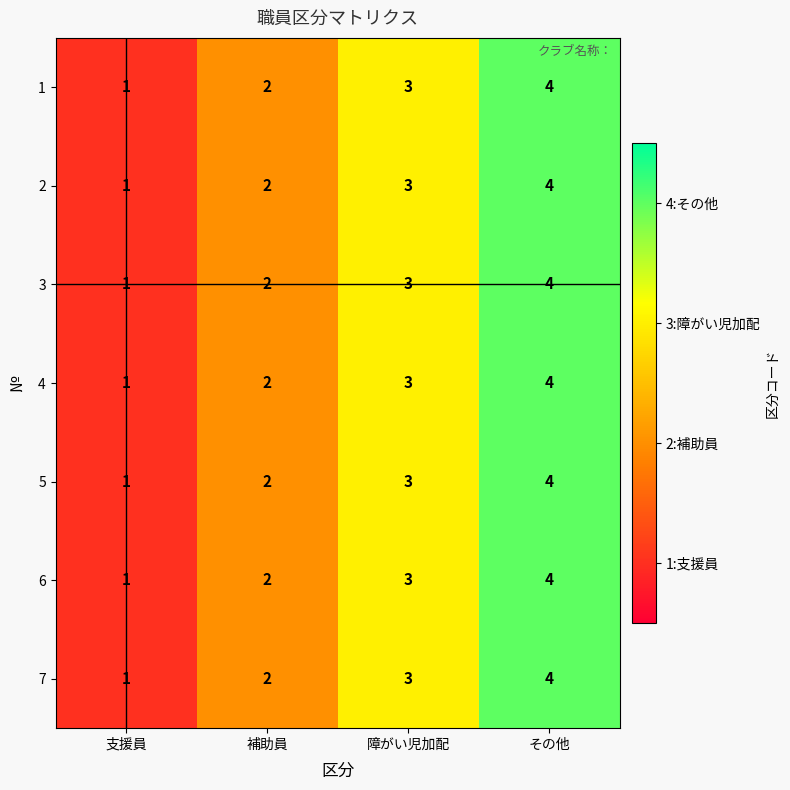

Rank the categories by 3 value from lowest to highest.

支援員, 補助員, 障がい児加配, その他